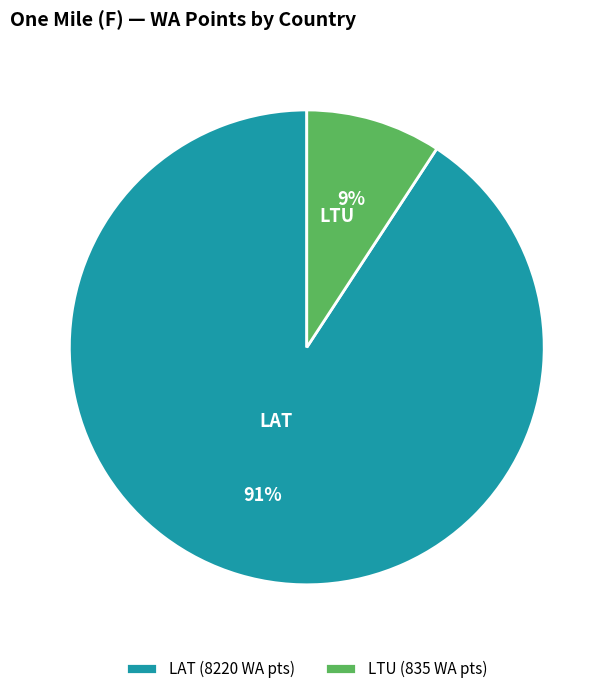

Is the sum of LTU (835 WA pts) and LAT (8220 WA pts) greater than half?

Yes